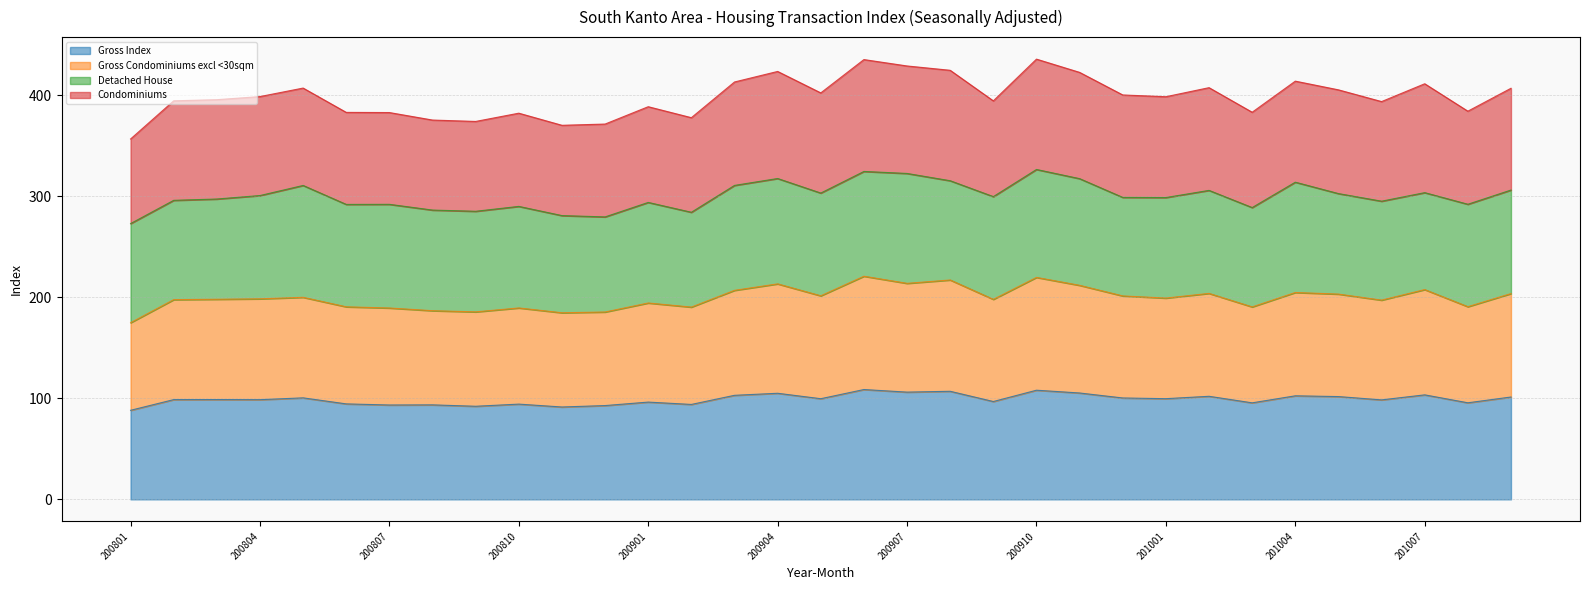

What is the total value across all series at 200801?

356.7